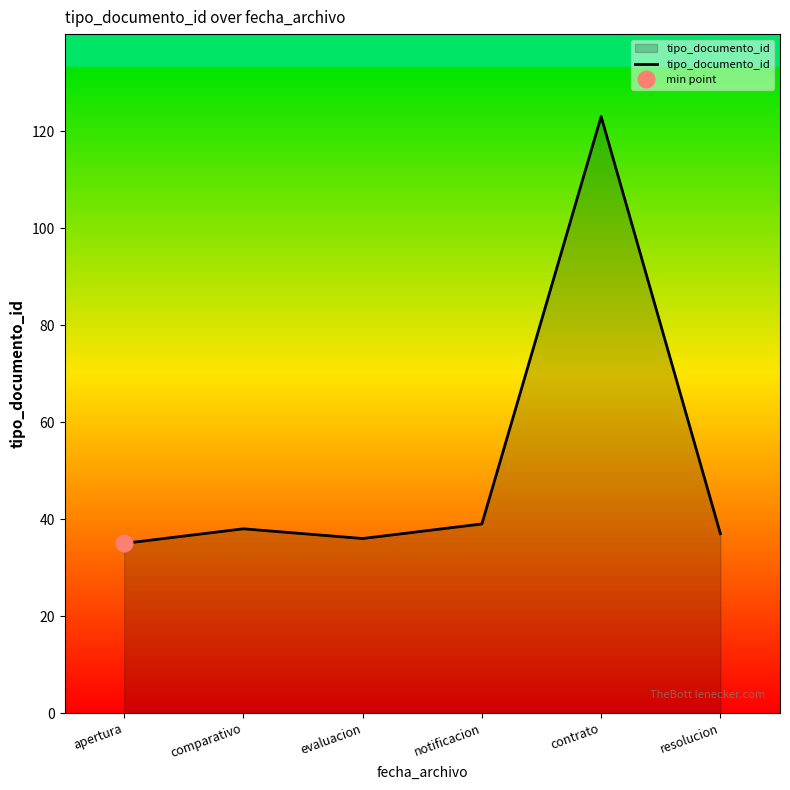

How many lines are shown in the chart?

1